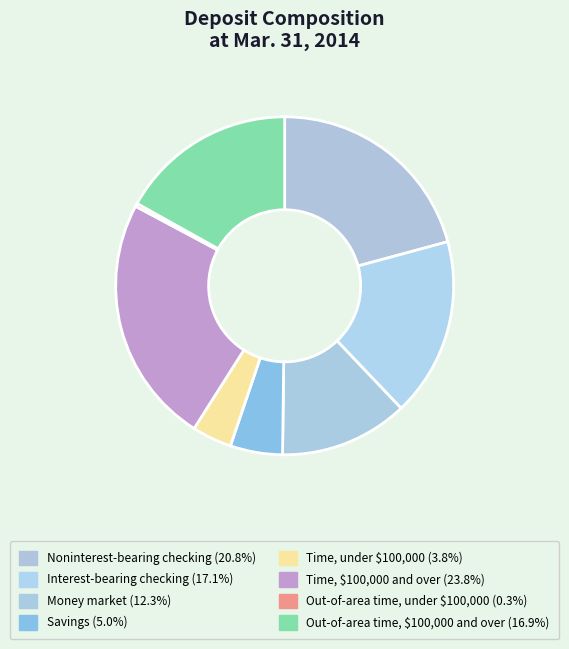

Count the number of slices in the pie.

8